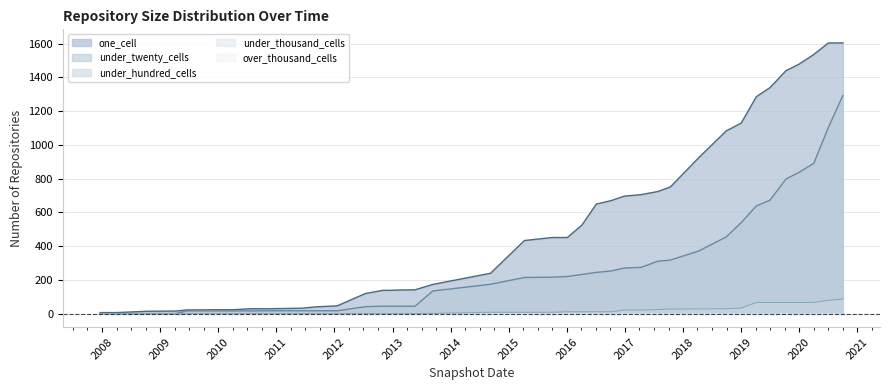

What position from the left is 2009-04-06?

4